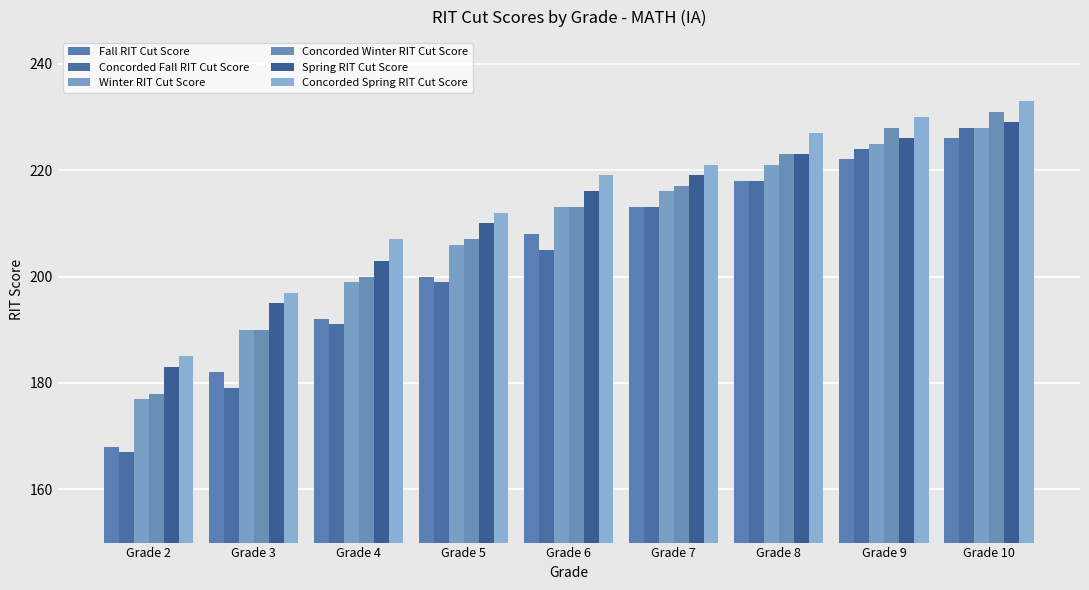

Reading right to left, what are all the values shown in this chart?

Fall RIT Cut Score: 226	222	218	213	208	200	192	182	168
Concorded Fall RIT Cut Score: 228	224	218	213	205	199	191	179	167
Winter RIT Cut Score: 228	225	221	216	213	206	199	190	177
Concorded Winter RIT Cut Score: 231	228	223	217	213	207	200	190	178
Spring RIT Cut Score: 229	226	223	219	216	210	203	195	183
Concorded Spring RIT Cut Score: 233	230	227	221	219	212	207	197	185